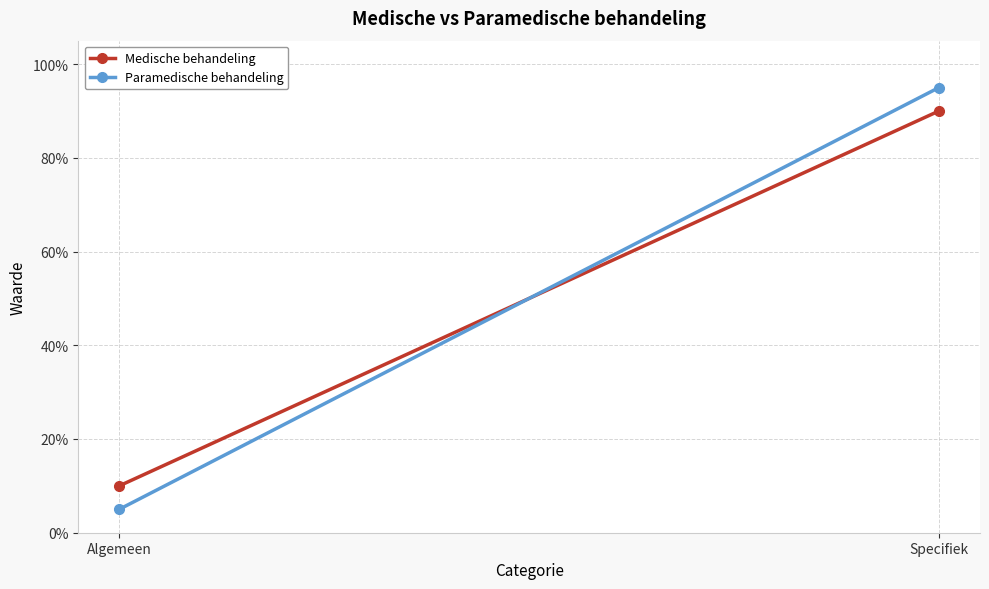

What is the label of the 2nd point from the right?

Algemeen